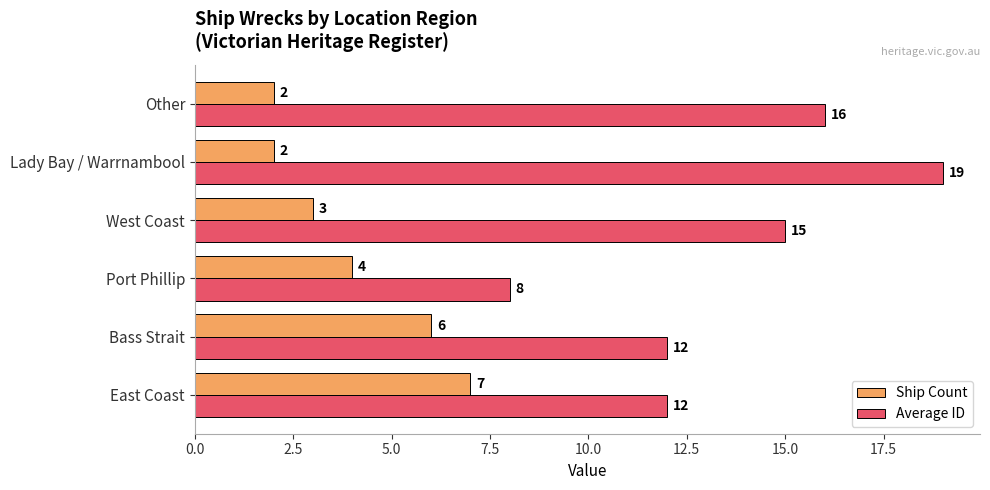

At which label does Average ID reach its minimum?

Port Phillip